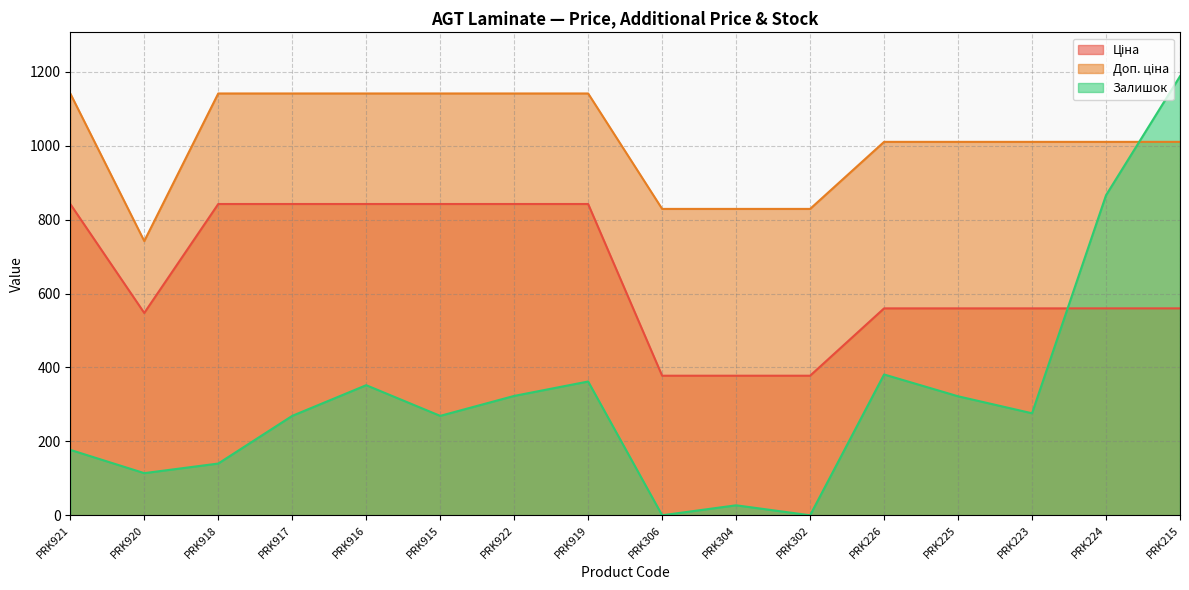

What position from the left is PRK916?

5